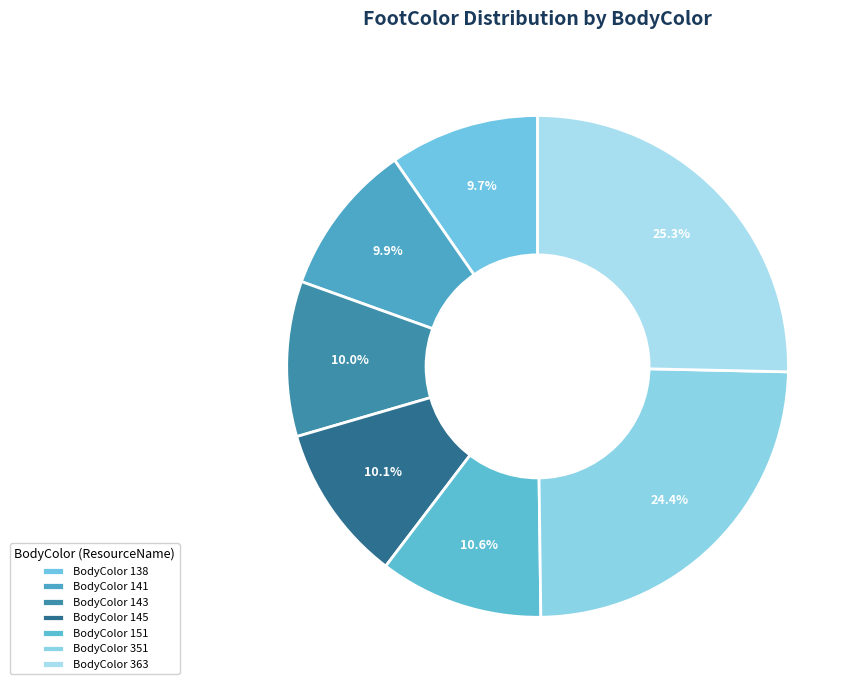

Which slice is the smallest?

138 (BoardCardNormal00)